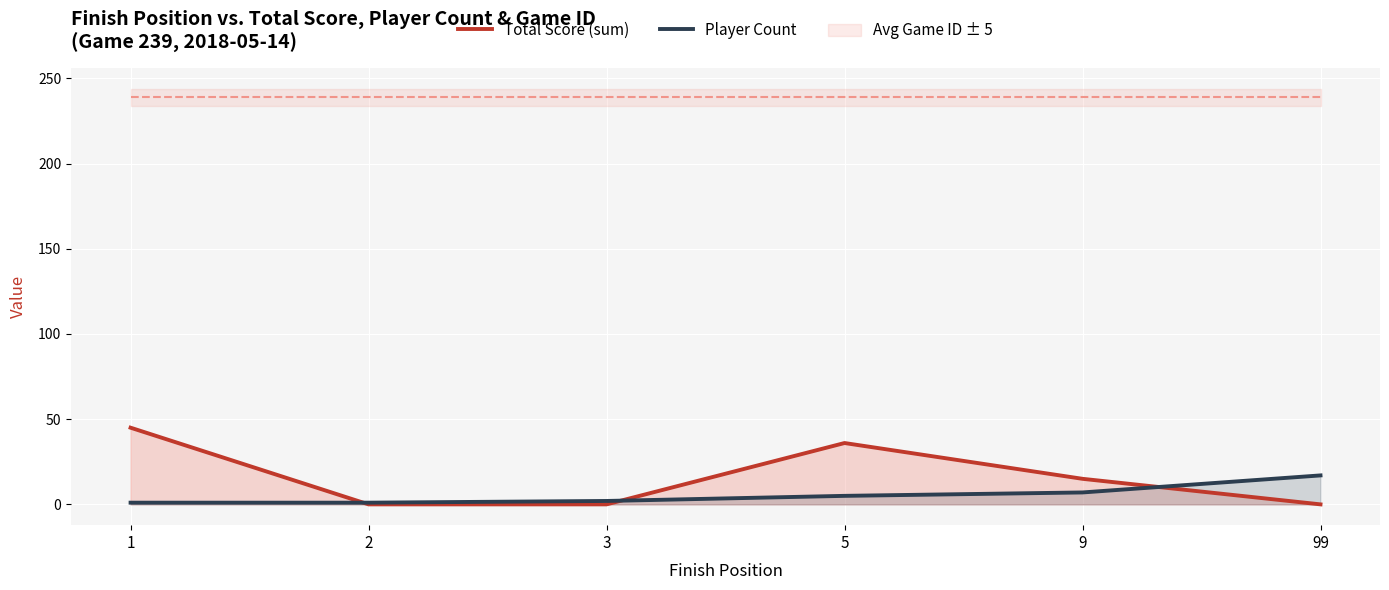

At which category is the sum across all series the highest?

1